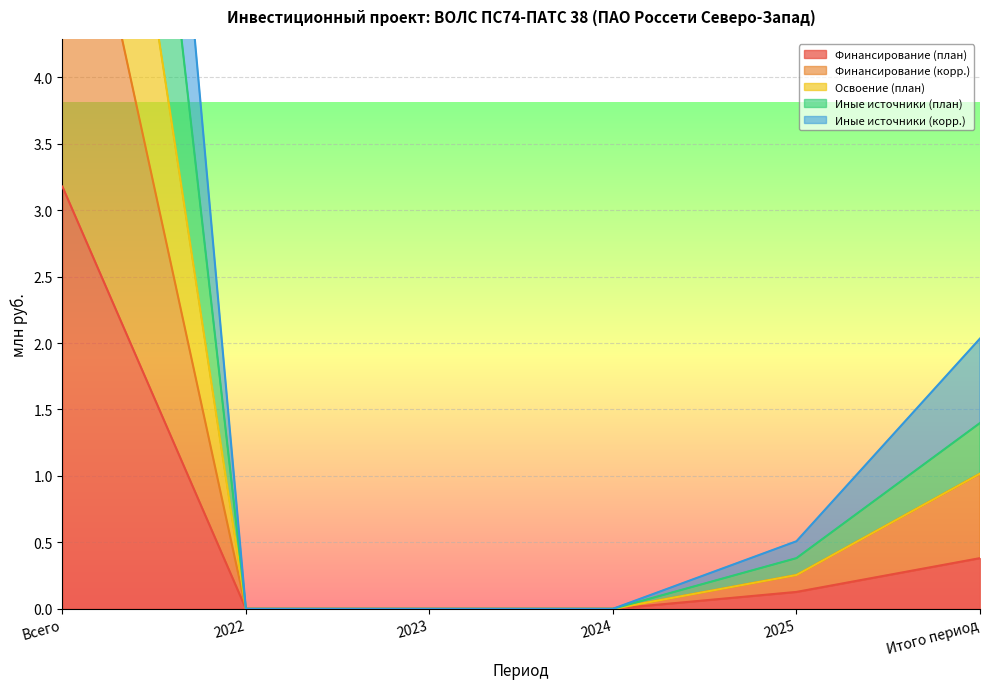

Rank the series at 2022 from highest to lowest value.

Финансирование (план), Финансирование (корр.), Освоение (план), Иные источники (план), Иные источники (корр.)